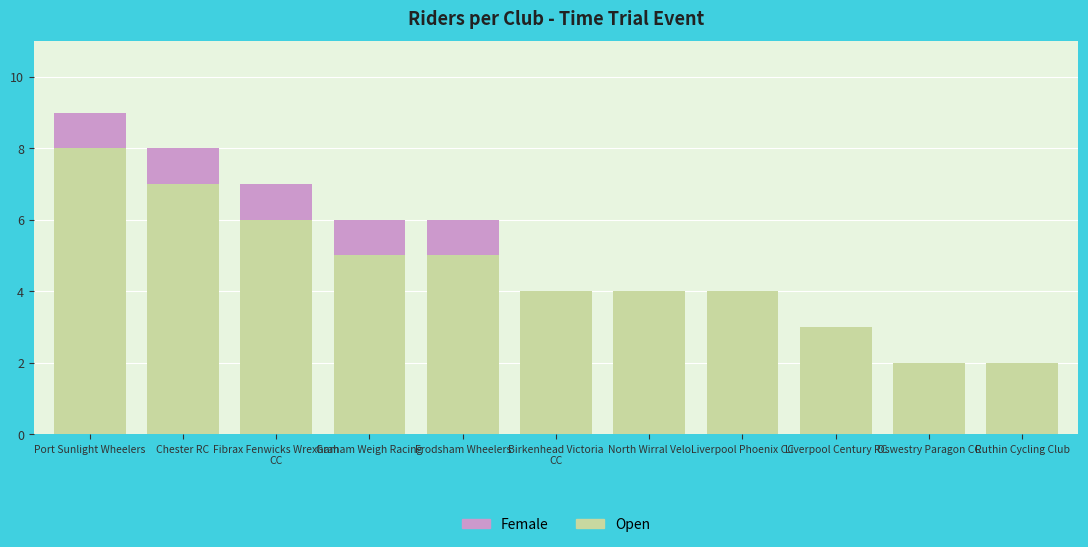

At which category is the sum across all series the highest?

Port Sunlight Wheelers